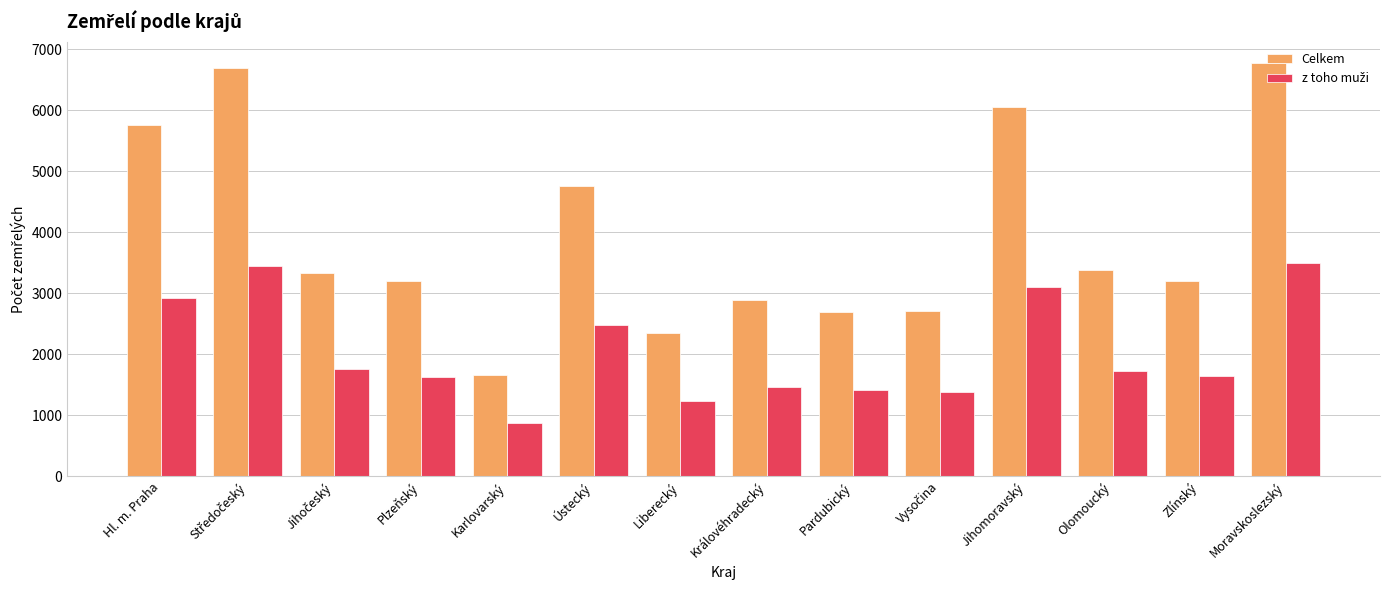

What is the spread (max minus min) of values at Ústecký?

2284